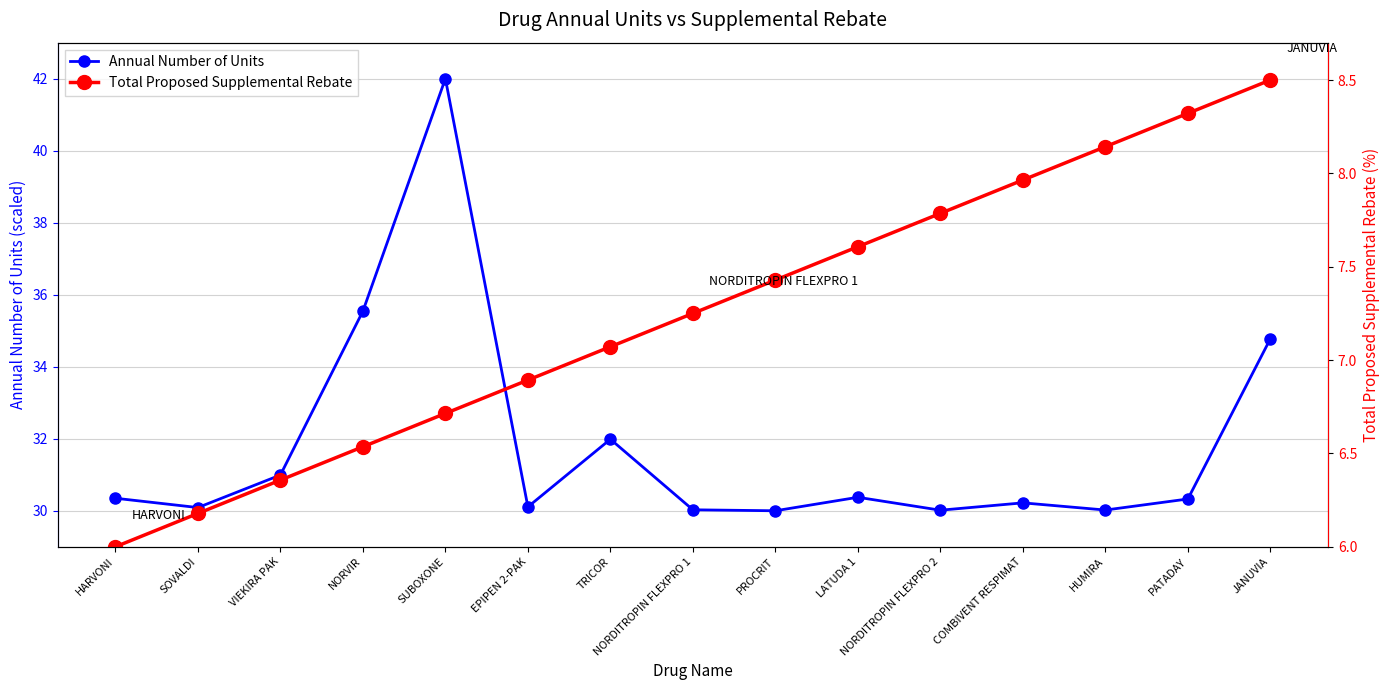

Is this an area chart (filled region under the line)?

No